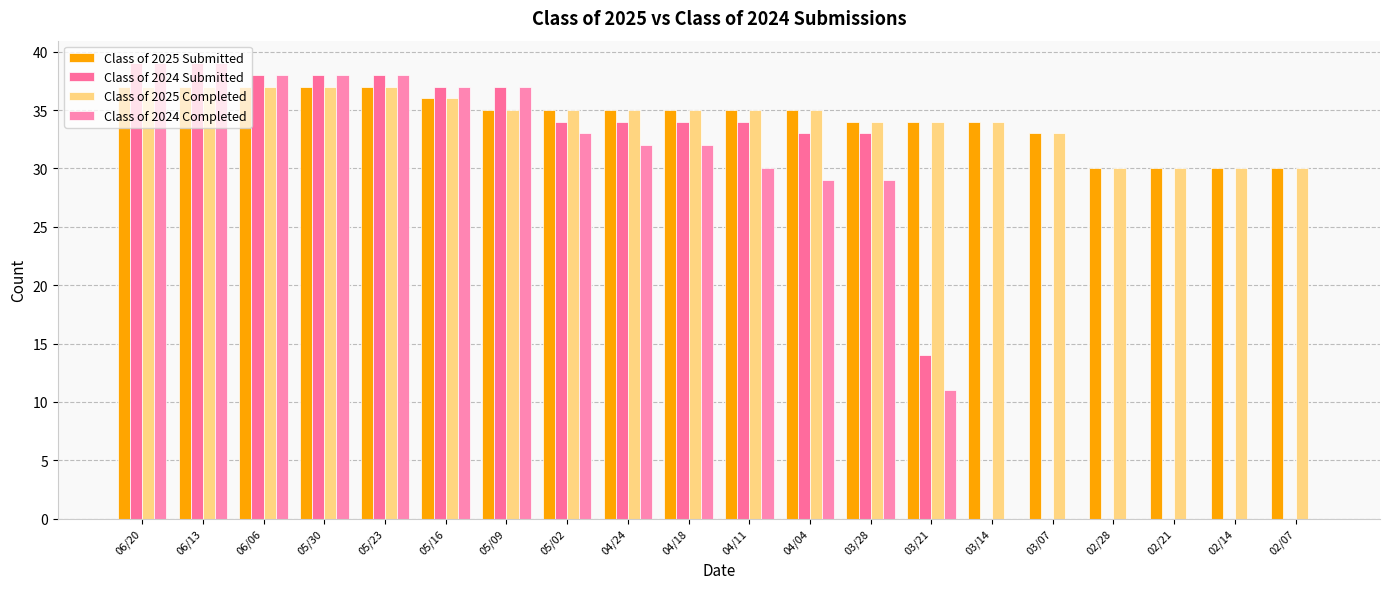

What is the difference between the highest and lowest values at 05/30?

1